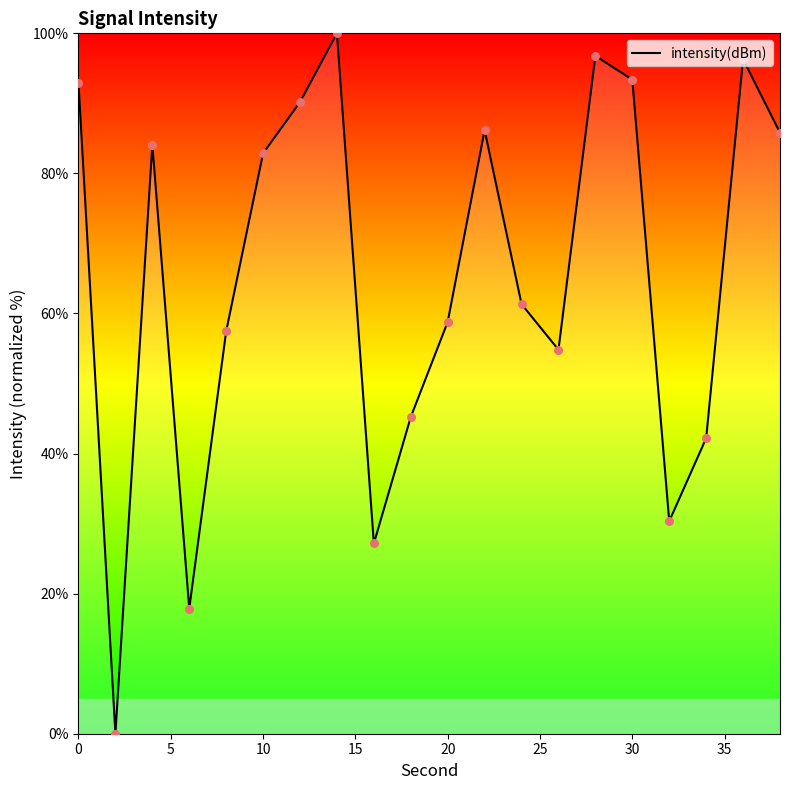

What is the maximum value shown in the chart?

100.0